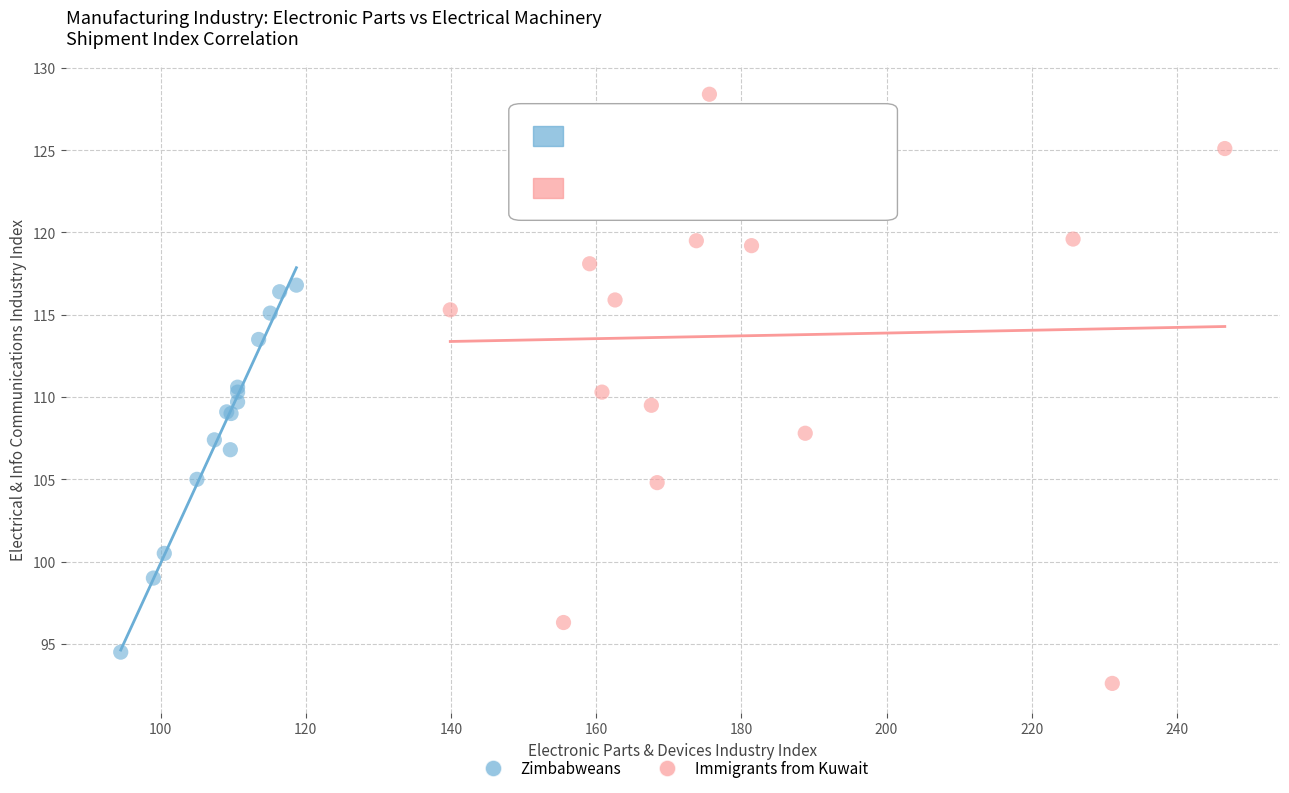

Which series has the widest spread of Y values?

Immigrants from Kuwait